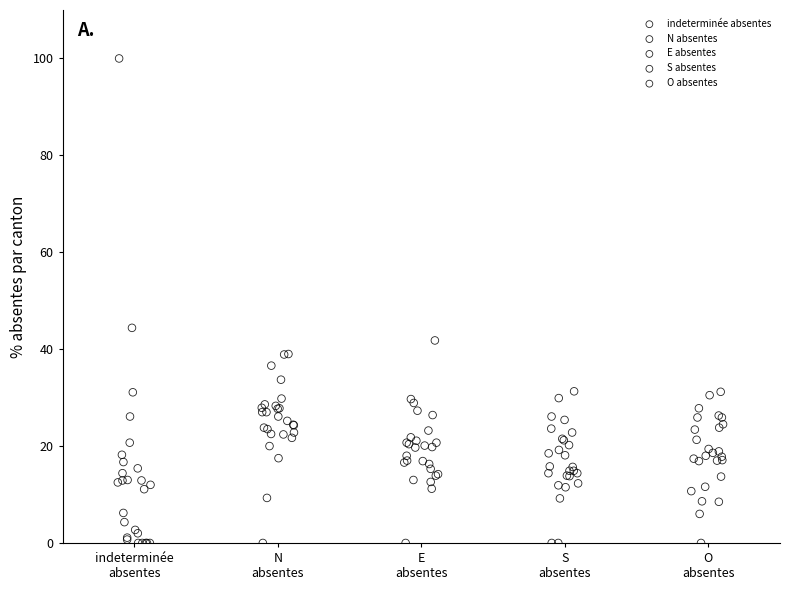

Which series contains the highest Y value?

indeterminée absentes